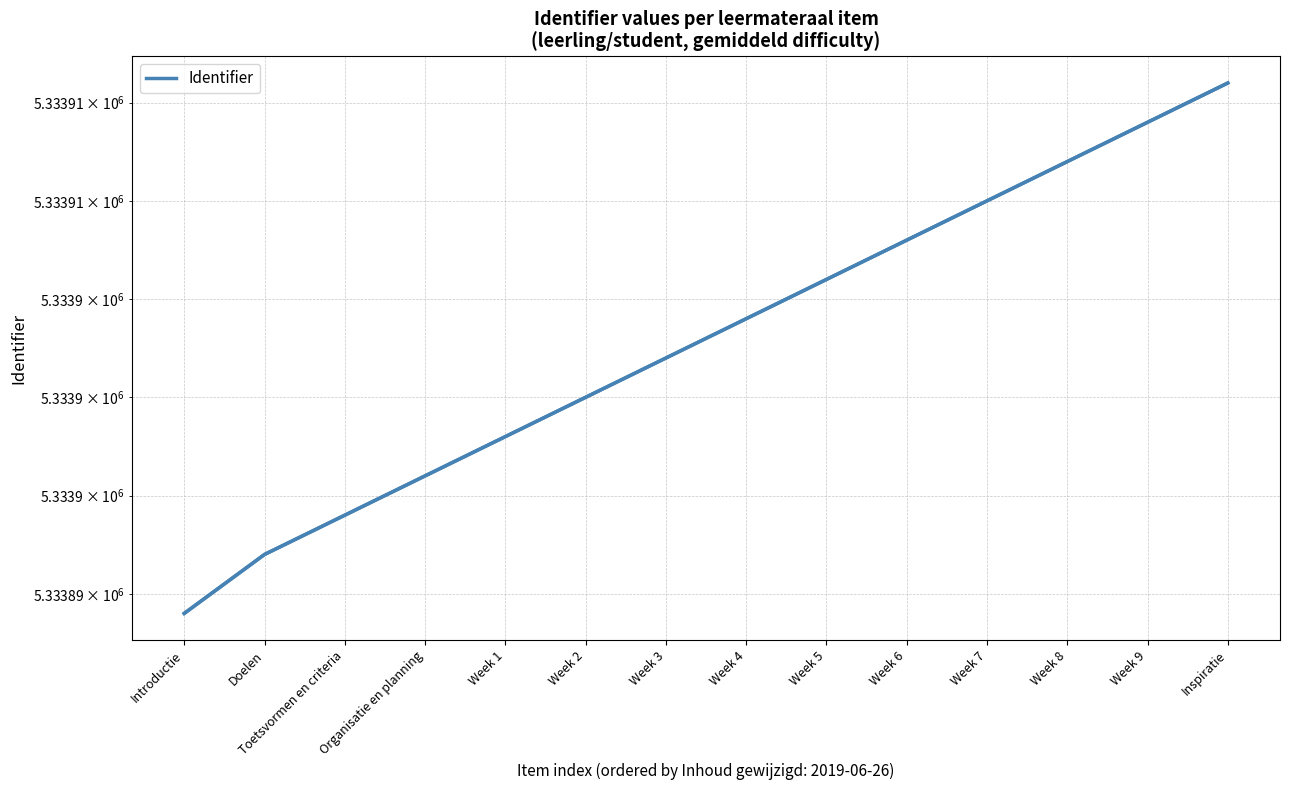

The value at Week 7 is 5333910. True or false?

True